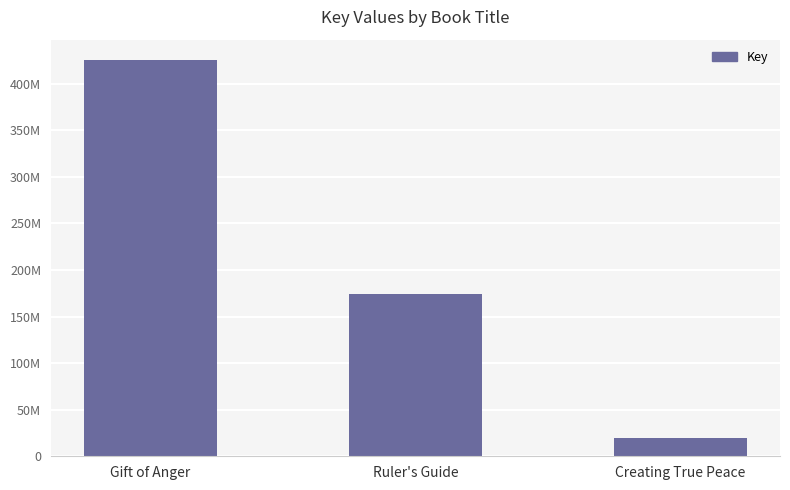

What is the value of the 3rd bar from the left?

19293396